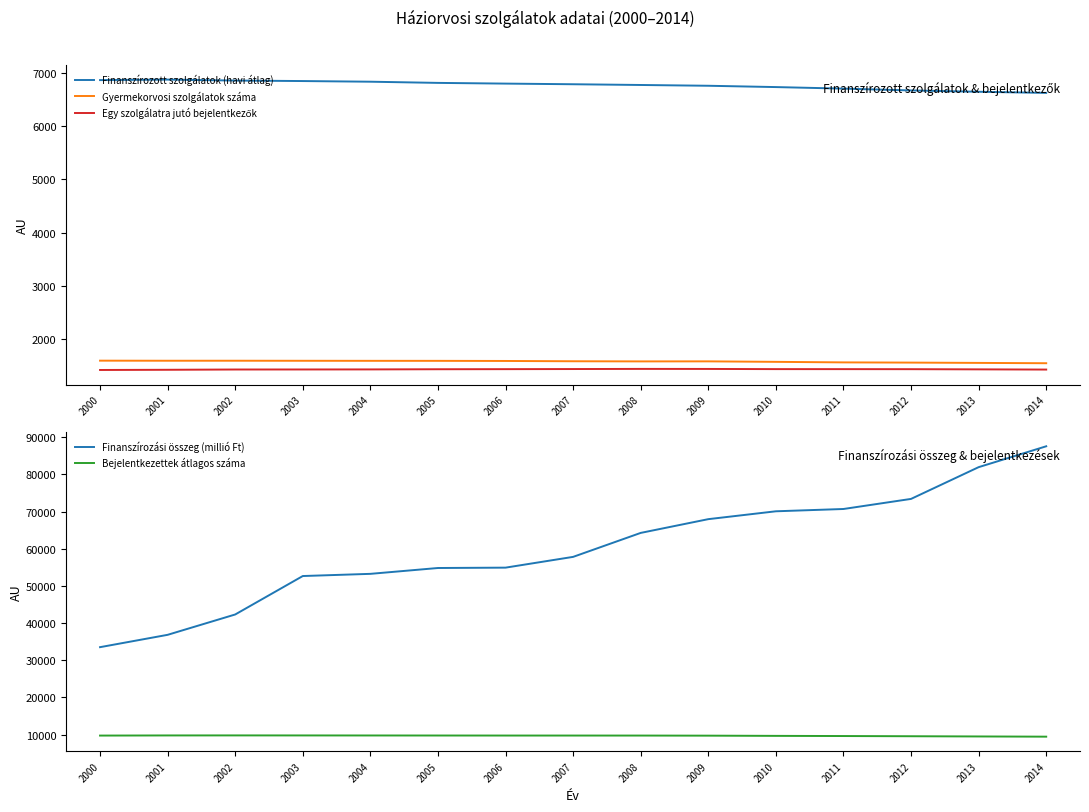

The value of Finanszírozott szolgálatok (havi átlag) at 2012 is 11022.1. True or false?

False